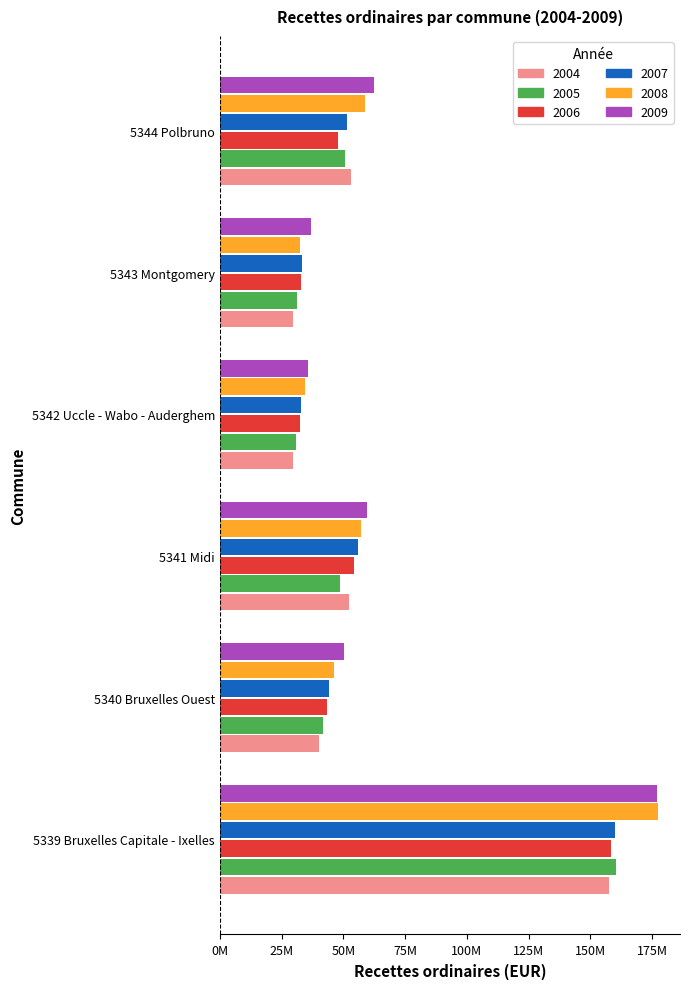

At which category is the sum across all series the highest?

5339 Bruxelles Capitale - Ixelles